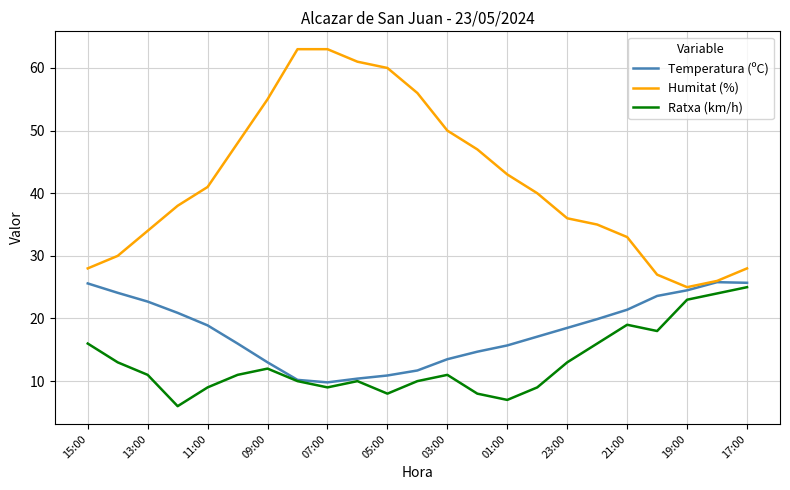

Does the chart have visible grid lines?

Yes